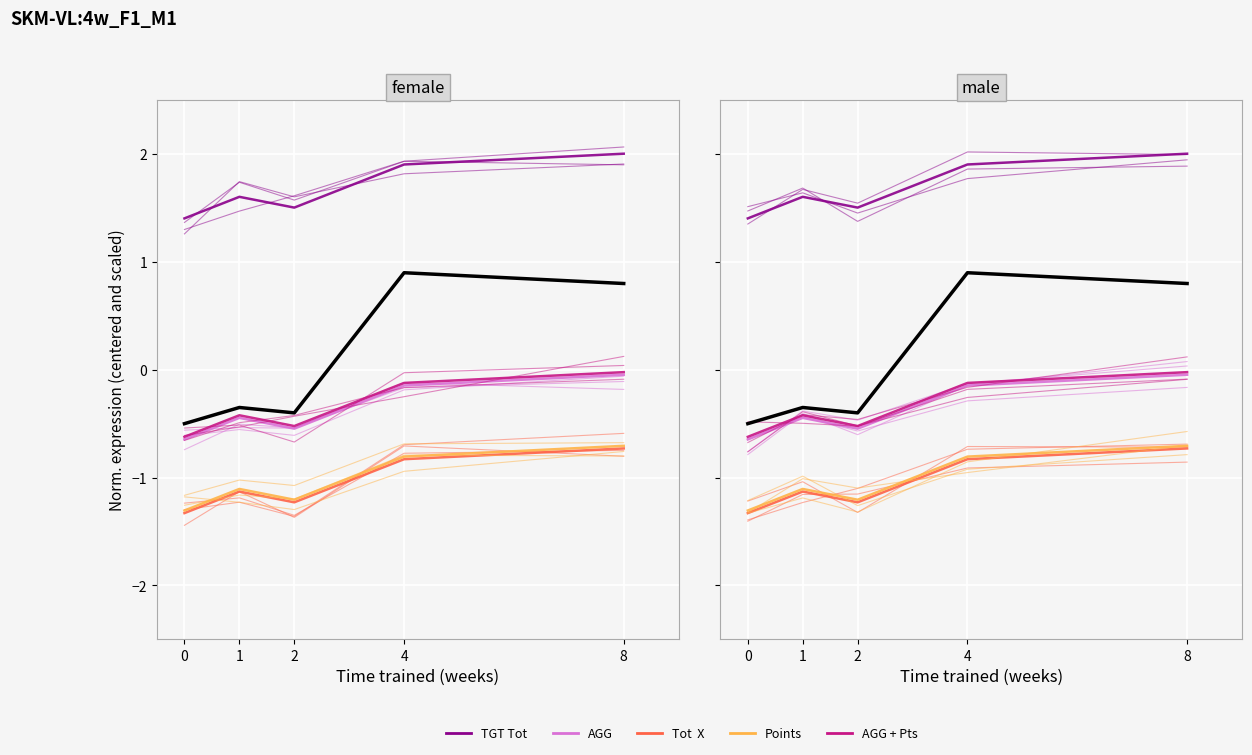

Where is Points nearest to the value -1?

1